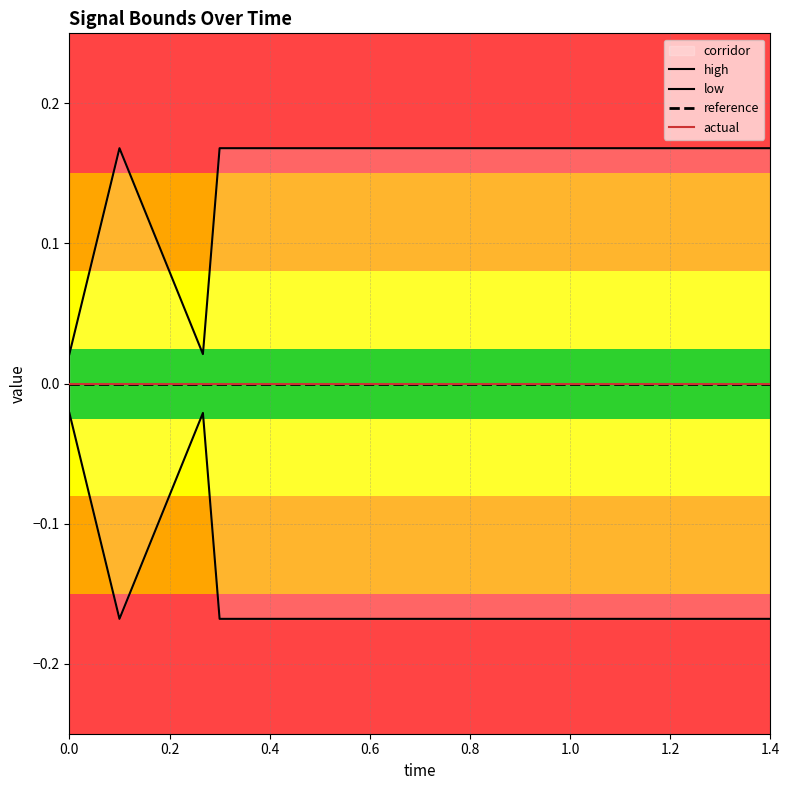

Which series has the widest spread of values?

high